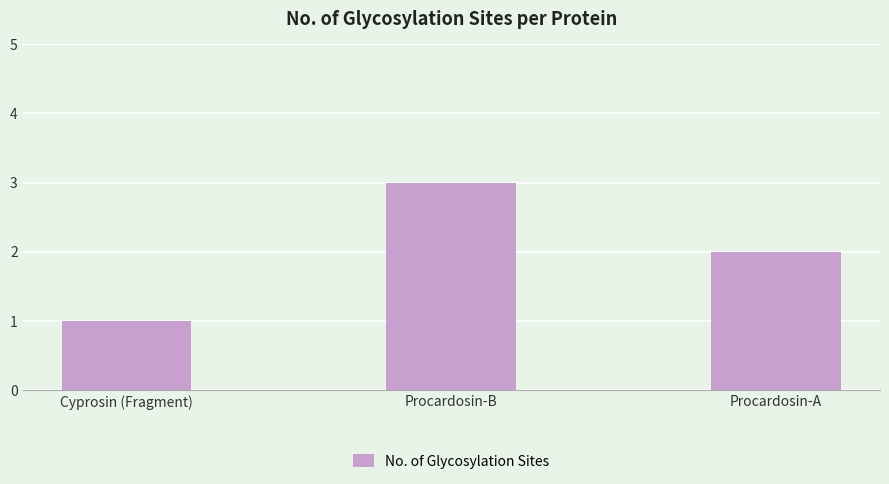

What is the greatest value displayed?

3